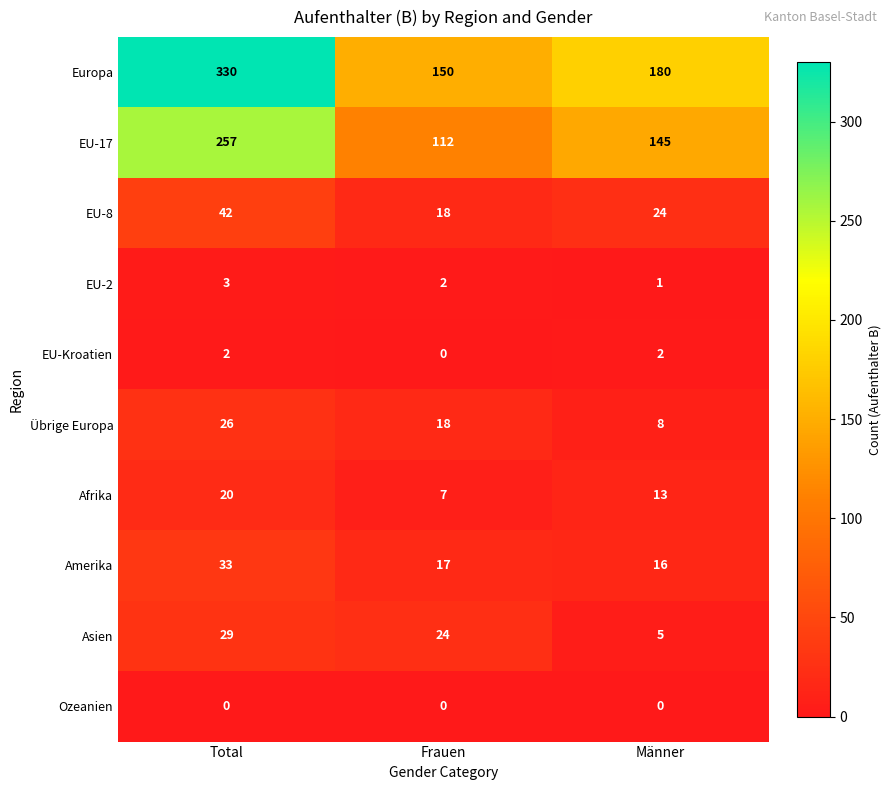

What is the sum of the Afrika values at Frauen and Männer?

20